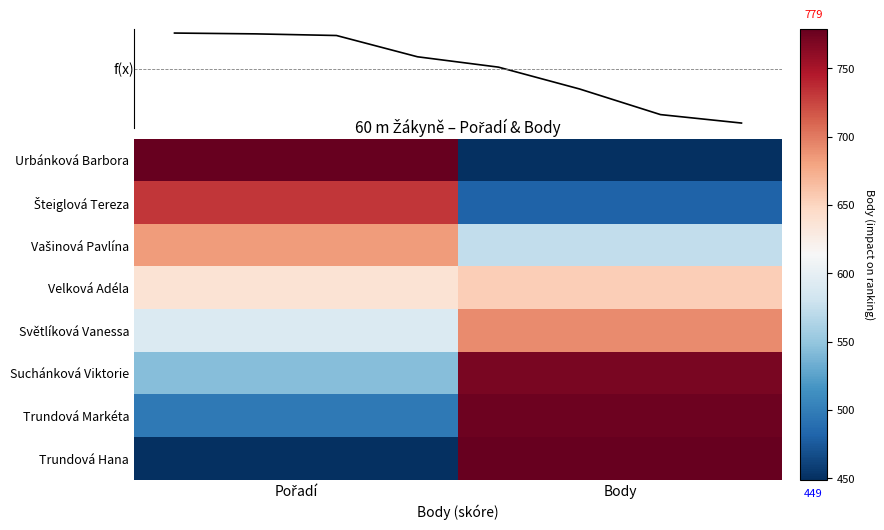

What is the difference between the second highest and second lowest values?

296